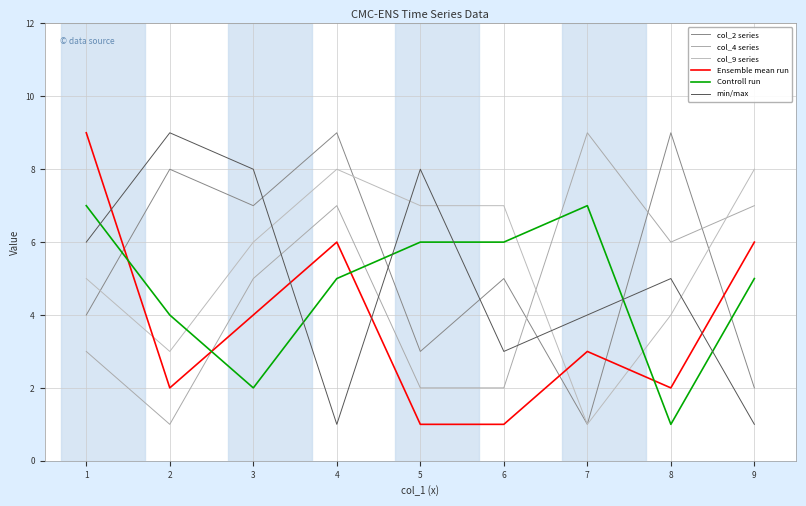

Is the value of col_9 series at 2 greater than the value of Controll run at 7?

No